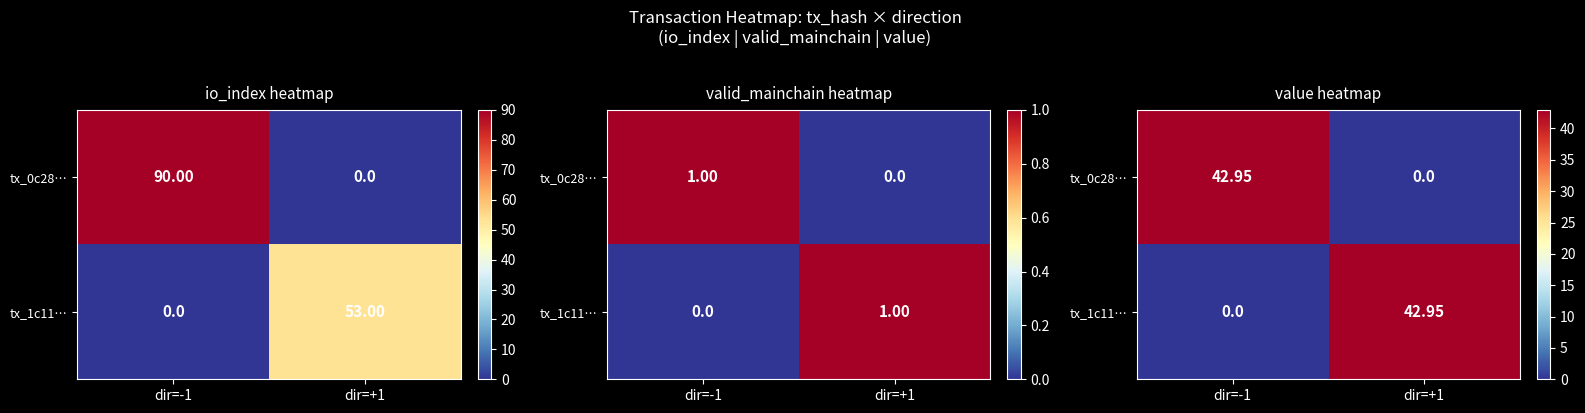

Where is tx_0c28… nearest to the value 21?

dir=+1